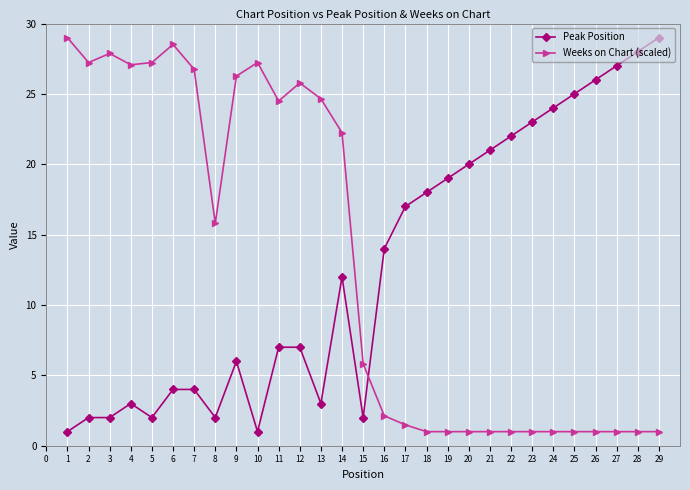

How many data points does each series have?

29